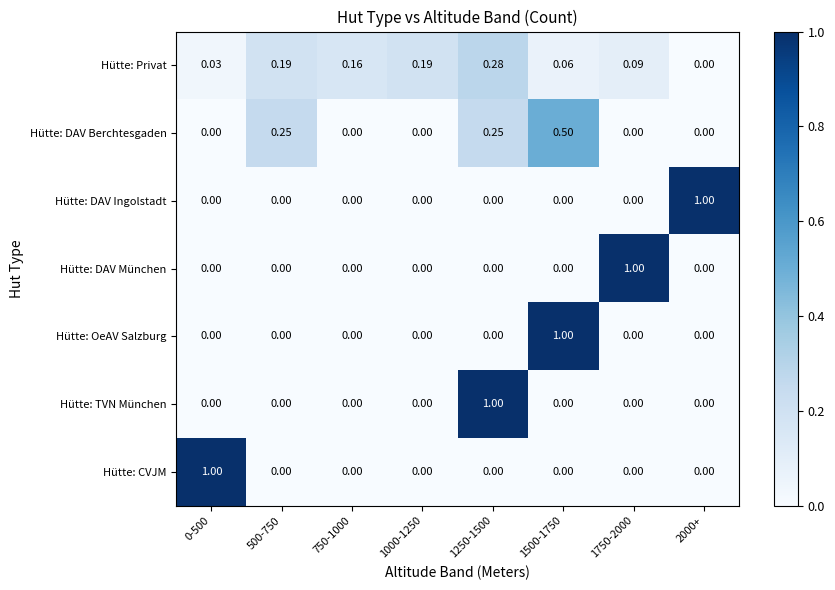

Which series changed the most between 0-500 and 750-1000?

Hütte: CVJM